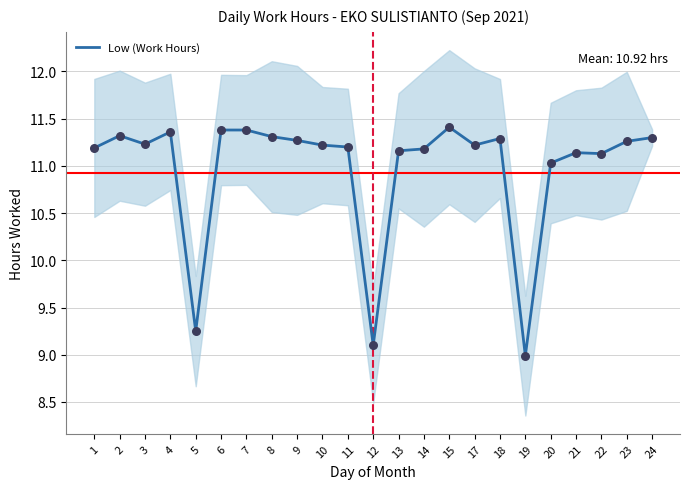

Which has a higher value, 8 or 10?

8